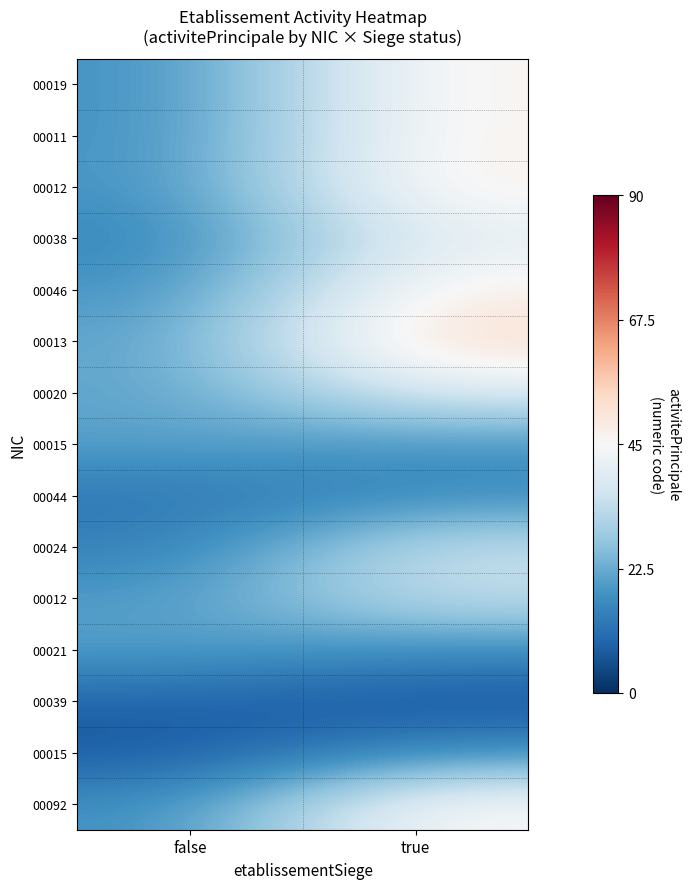

Between false and true, which is larger?

true